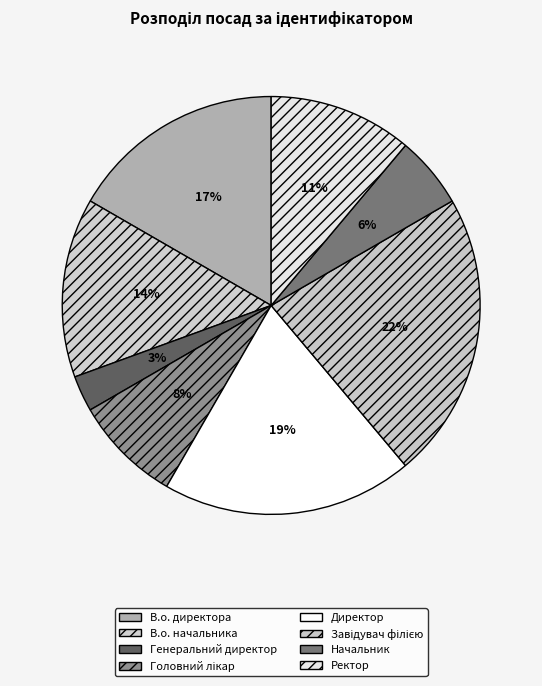

Is there any slice that represents more than half of the pie?

No